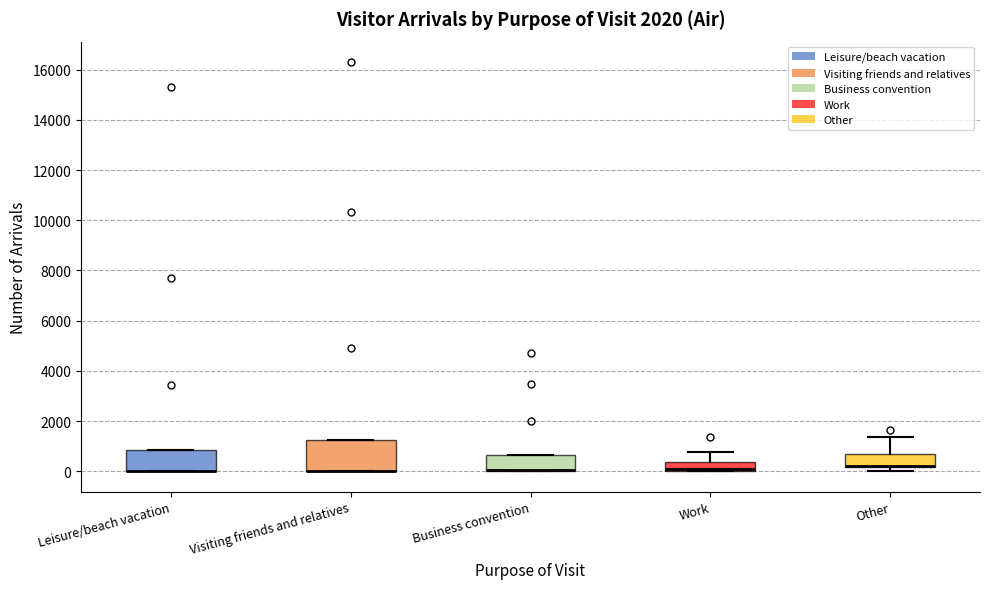

Reading left to right, transcribe this box plot: for each box, give where its median line is, the range the box spans, and where its two whiskers end, as read against the y-axis. The values are not printed on the chart, so give them approximately, as read against the axis.

Leisure/beach vacation: median 0 (drawn on the box's lower edge), box 0 to 800, whiskers 0 to 800
Visiting friends and relatives: median 0 (drawn on the box's lower edge), box 0 to 1200, whiskers 0 to 1200
Business convention: median 0 (drawn on the box's lower edge), box 0 to 600, whiskers 0 to 600
Work: median 200, box 0 to 400, whiskers 0 to 800
Other: median 200 (drawn on the box's lower edge), box 200 to 600, whiskers 0 to 1400